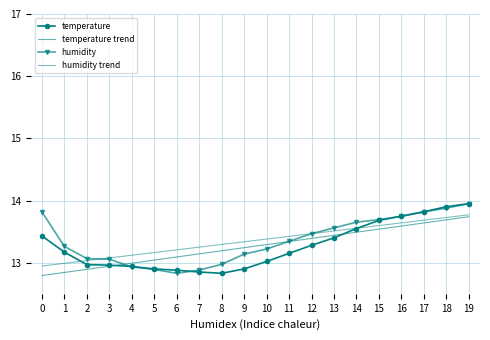

At which label is temperature closest to 13?

10